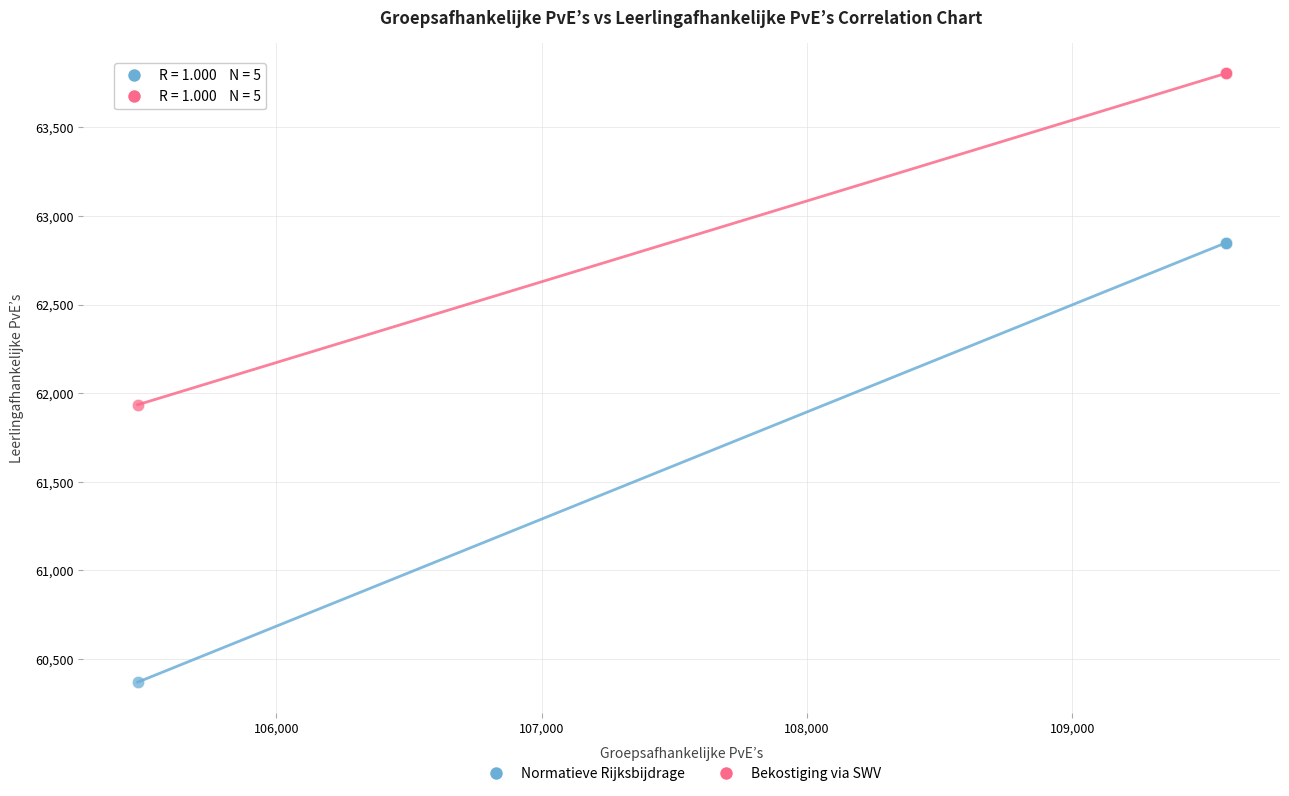

Across all series, what Y value is closest to 62086?

61934.4